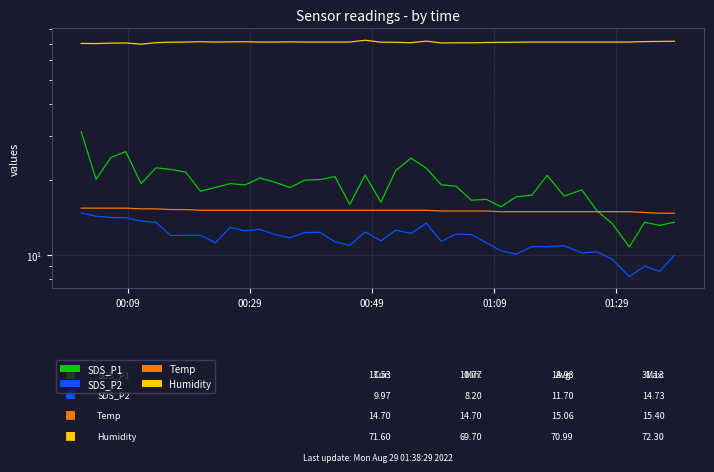

True or false: Humidity and SDS_P1 cross at least once.

False